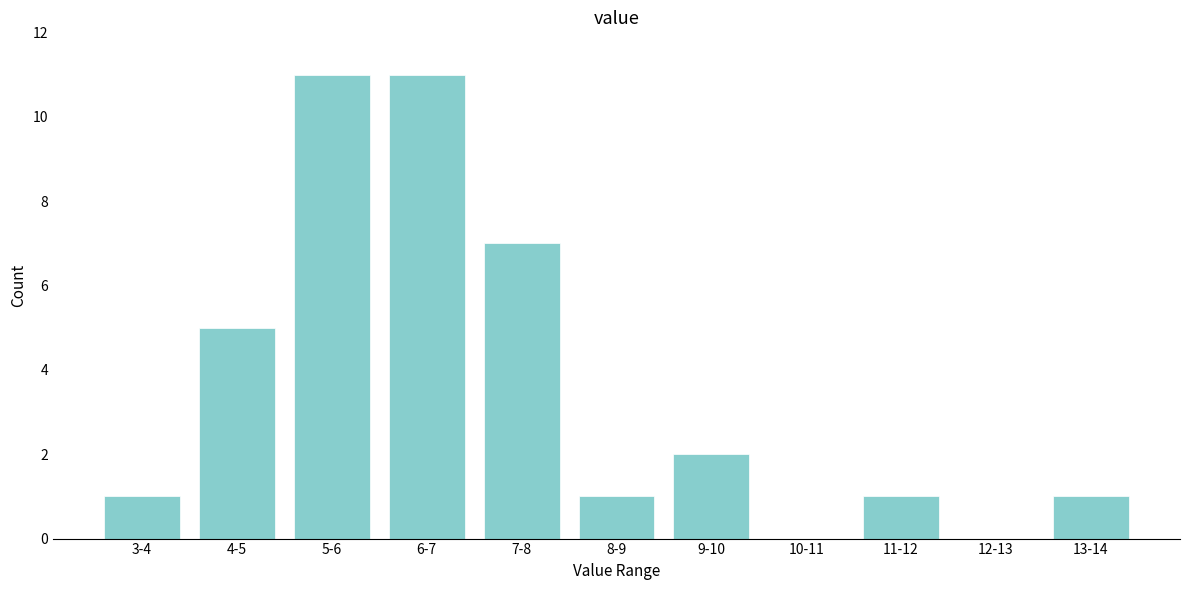

Reading right to left, list all the values displayed in this chart.

13-14=1	12-13=0	11-12=1	10-11=0	9-10=2	8-9=1	7-8=7	6-7=11	5-6=11	4-5=5	3-4=1